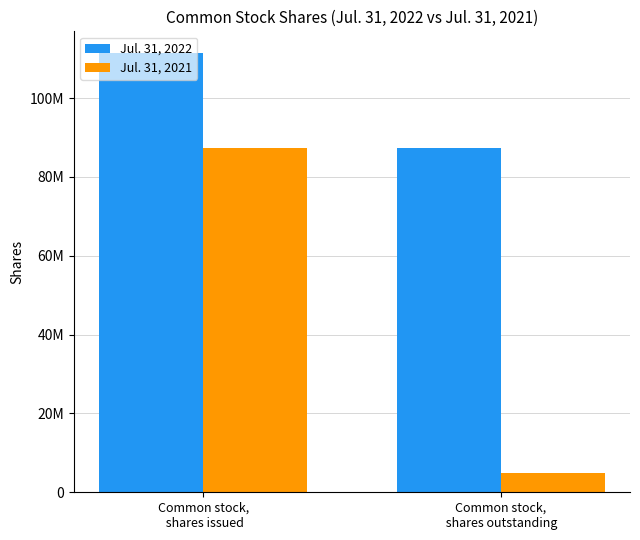

What is the average value of the Jul. 31, 2021 series?

46111570